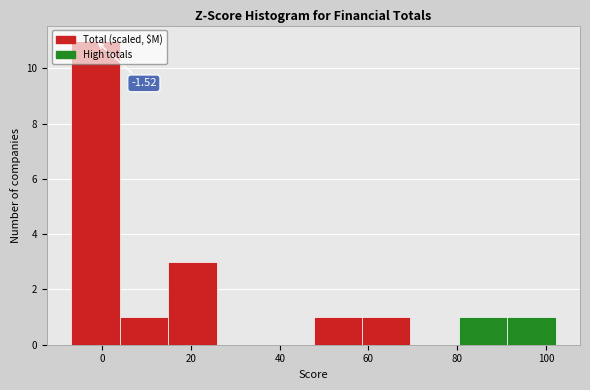

Over which range of the x-axis is the bar tallest?

-6 to 4